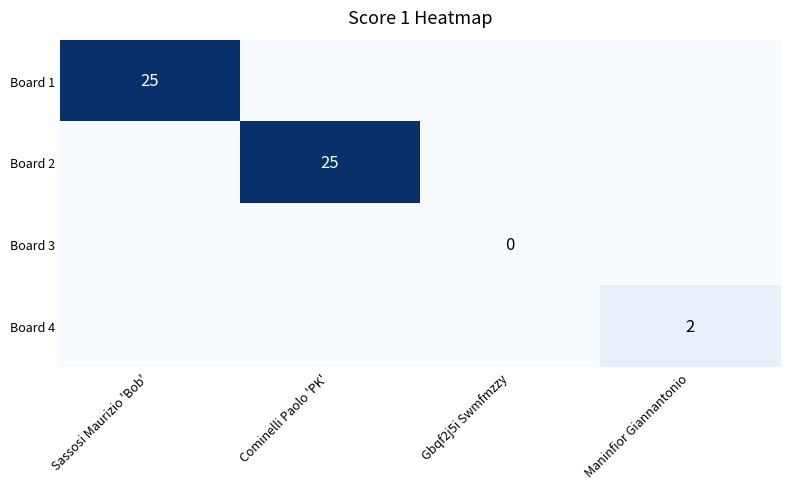

Where is Board 2 nearest to the value 12?

Sassosi Maurizio 'Bob'